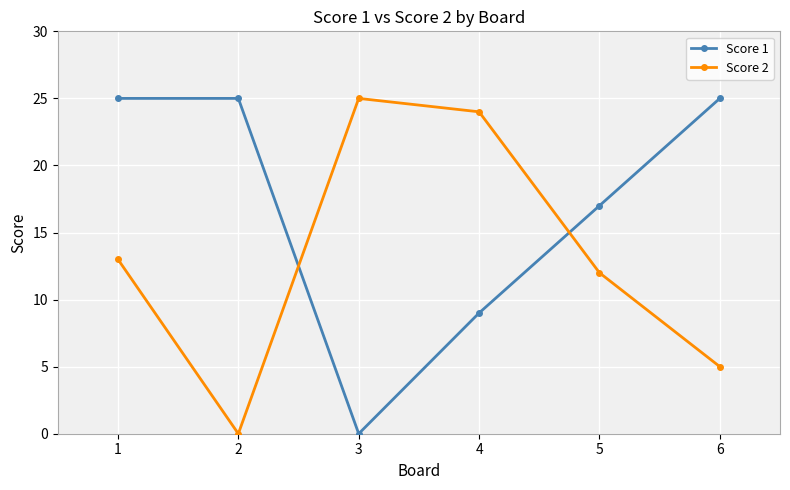

Does the chart have visible grid lines?

Yes